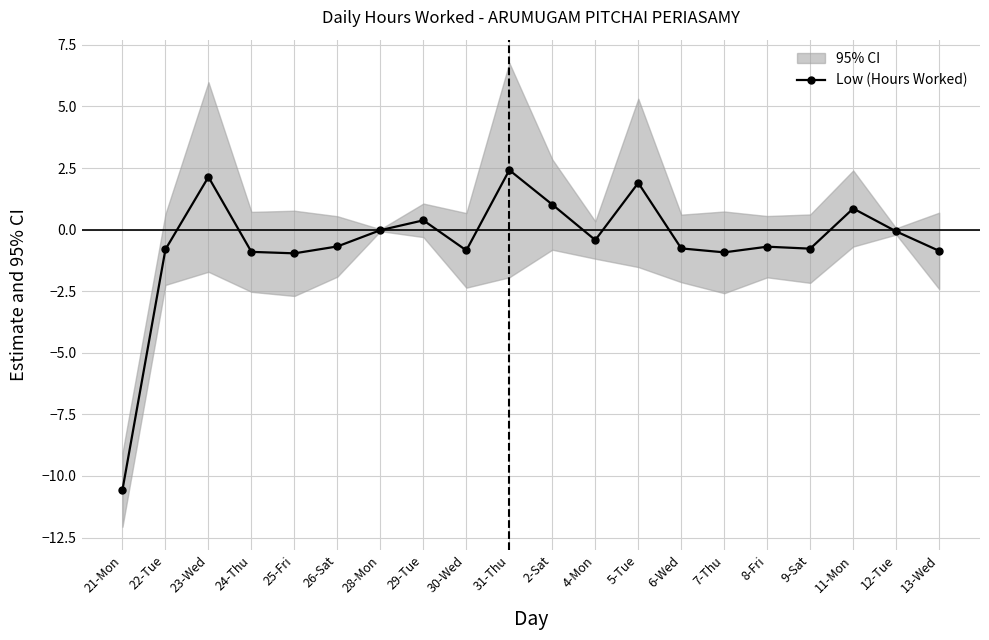

What is the difference between the values at 9-Sat and 21-Mon?

9.8